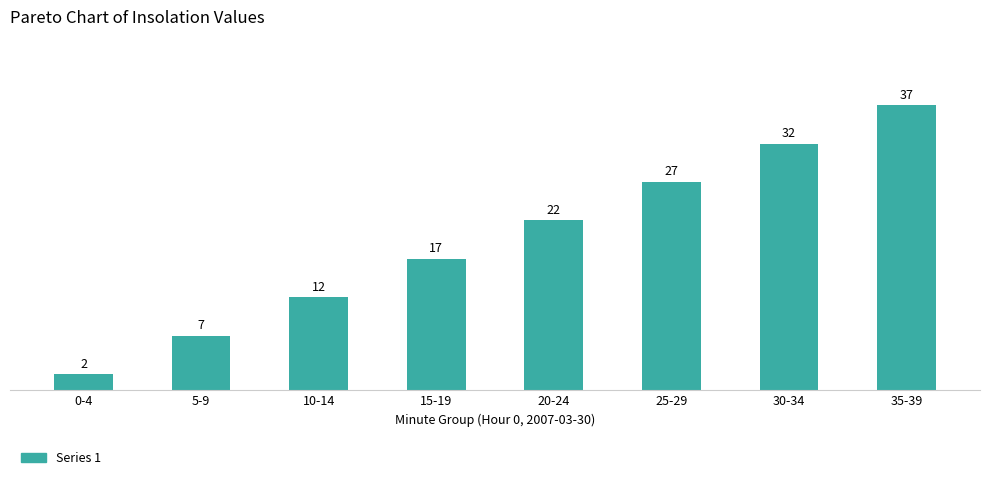

True or false: the data shows 37 at 35-39.

True